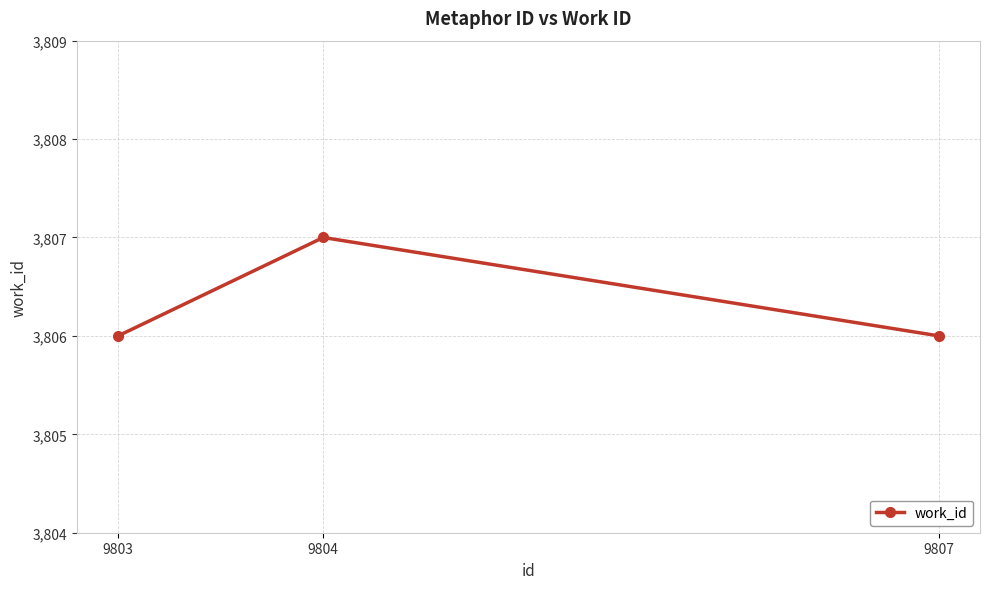

What is the sum of all values?

11419